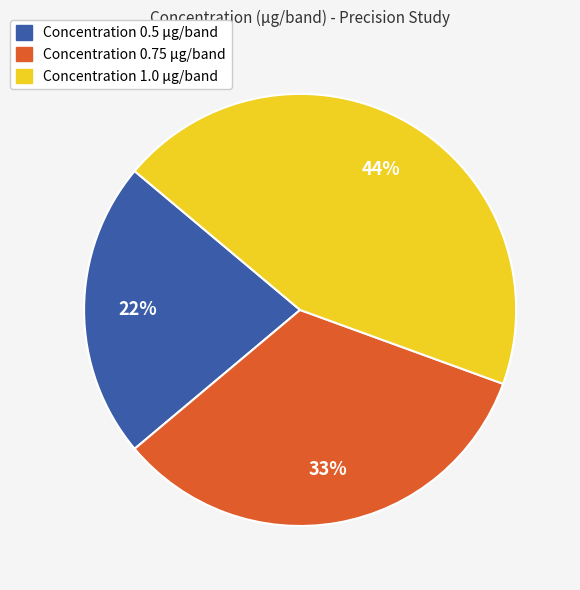

Is there a majority slice in this chart?

No